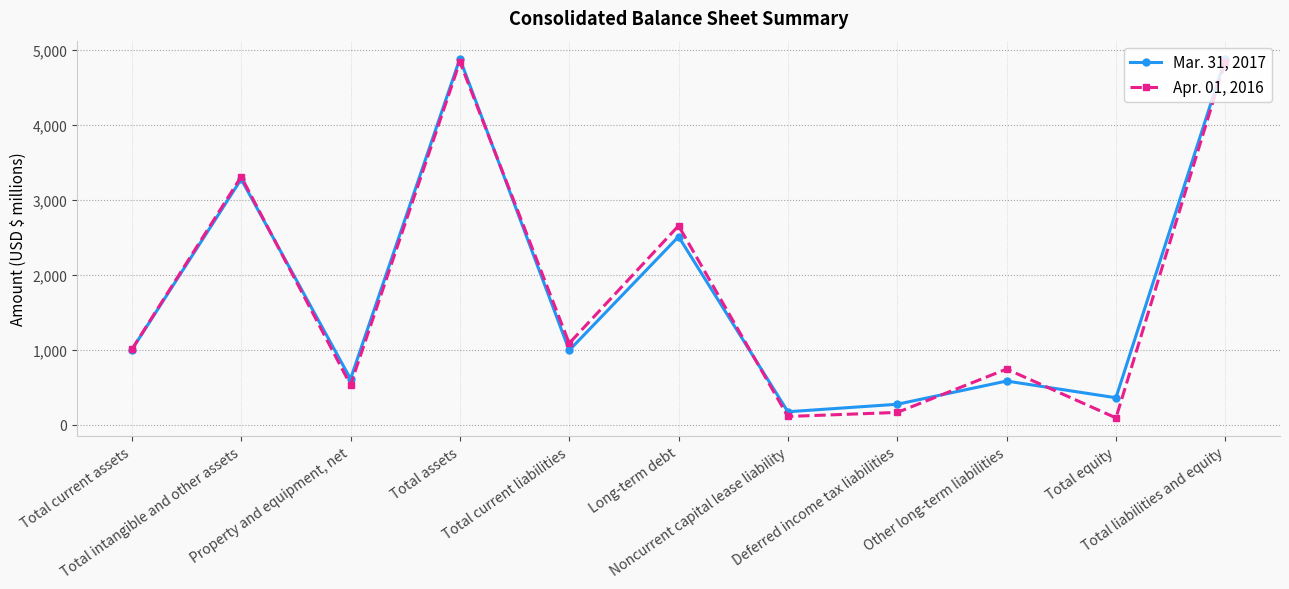

Is the value of Mar. 31, 2017 at Long-term debt greater than the value of Apr. 01, 2016 at Total liabilities and equity?

No